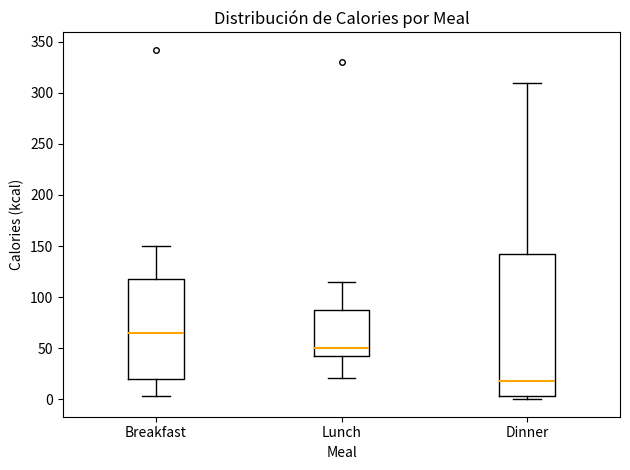

Reading left to right, read every box against the y-axis: the position of its median line, the range the box covers, and the ends of its whiskers. The values are not printed on the chart, so give them approximately, as read against the axis.

Breakfast: median 65, box 20 to 120, whiskers 5 to 150
Lunch: median 50, box 45 to 85, whiskers 20 to 115
Dinner: median 20, box 5 to 145, whiskers 0 to 310